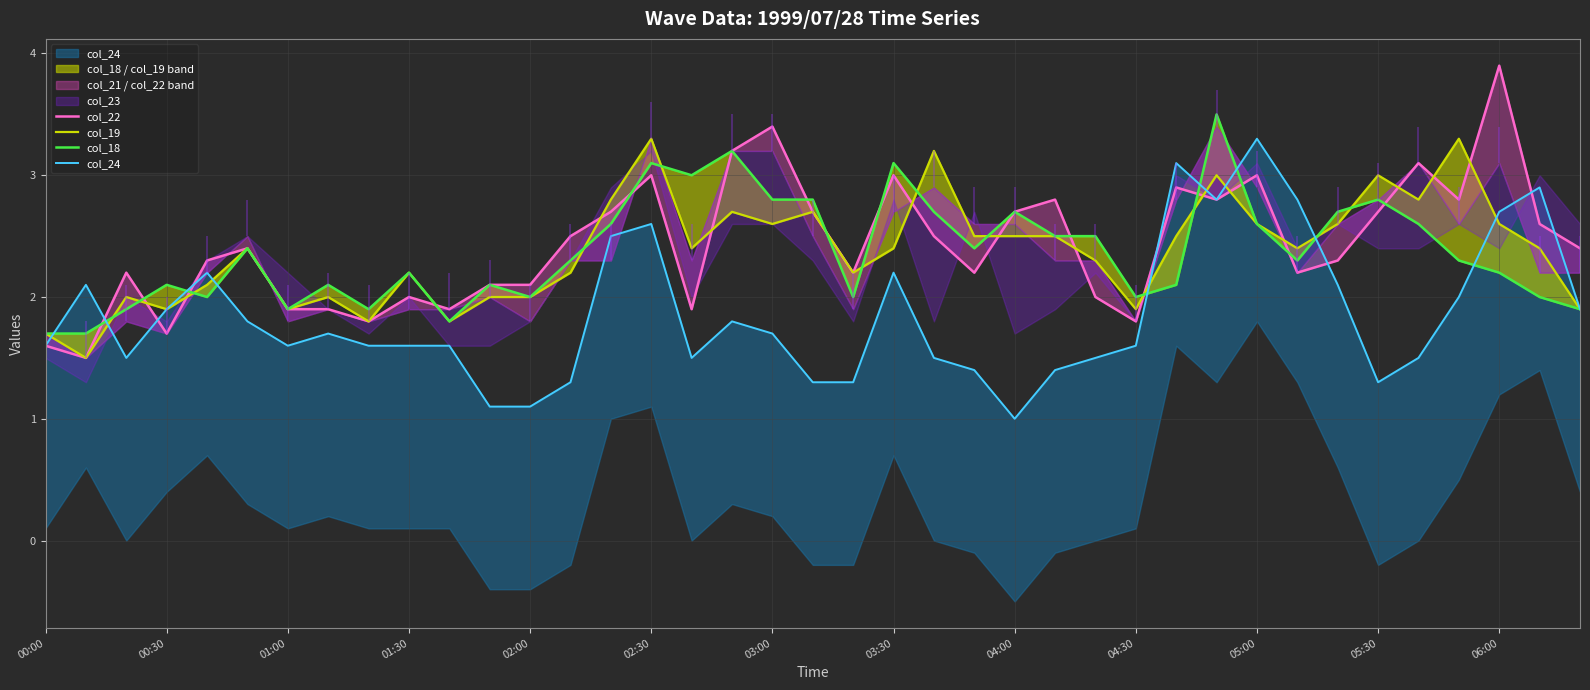

What is the difference between the second highest and second lowest values in the col_18 series?

1.5